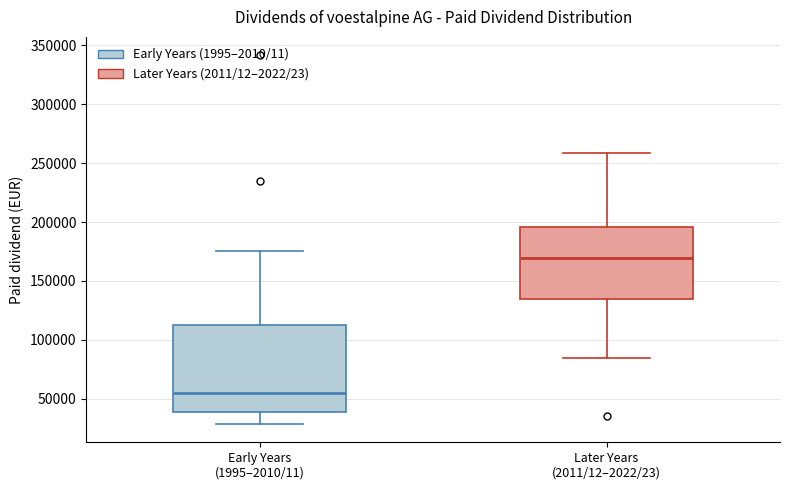

Which box's median line is the lowest?

Early Years (1995–2010/11)